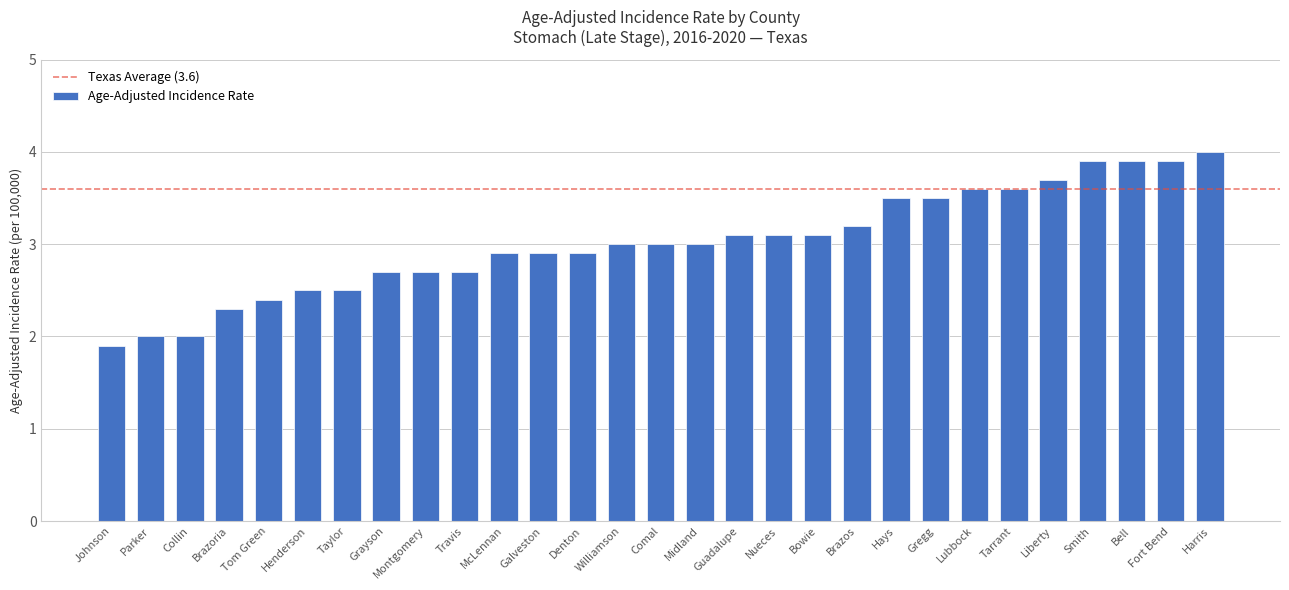

At which category does the chart reach its peak across all series?

Harris